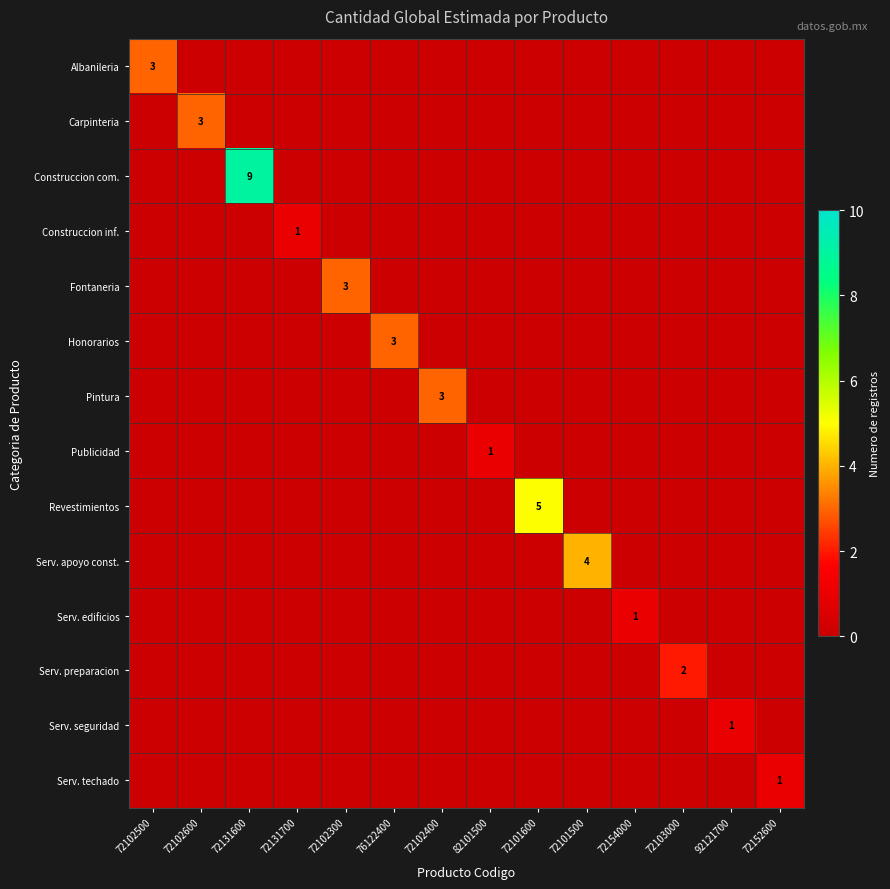

At which category does the chart reach its peak across all series?

72131600